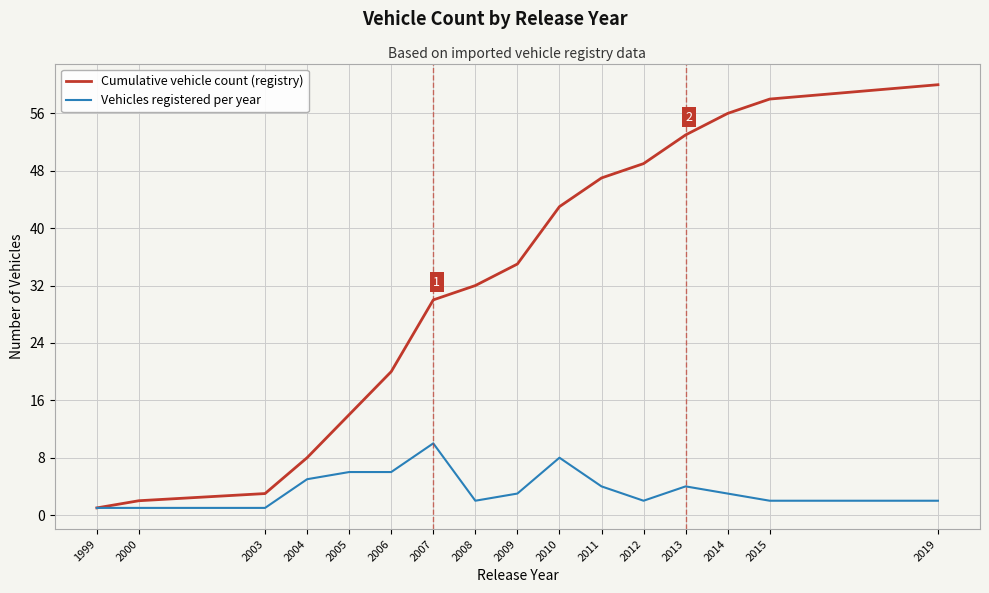

What is the total value across all series at 2007?

40